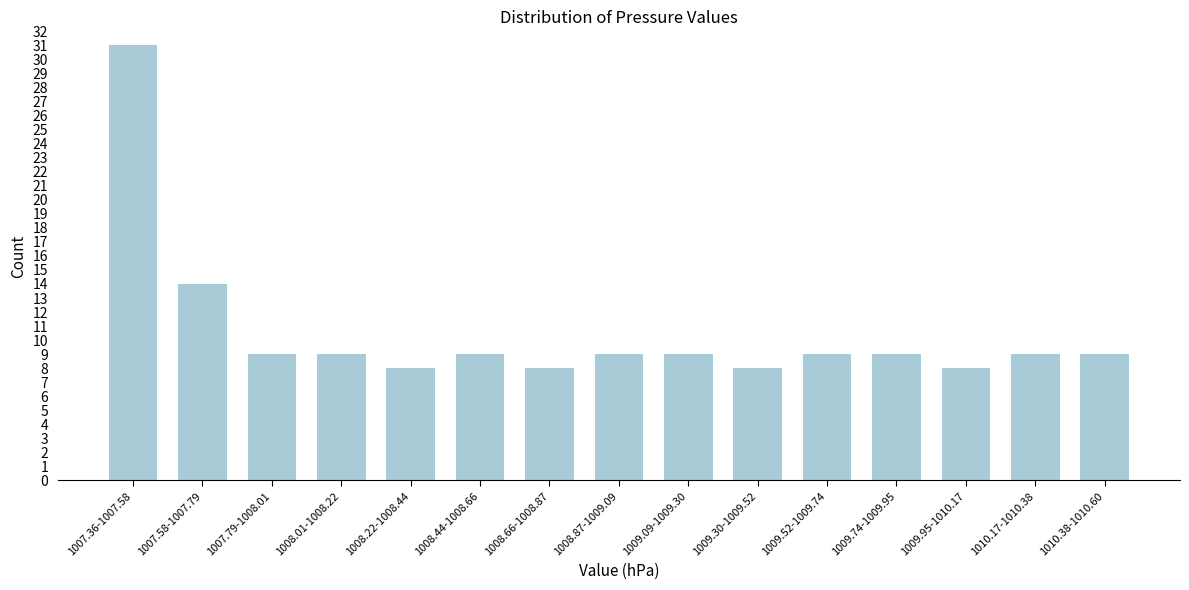

Reading left to right, what are all the values shown in this chart?

31	14	9	9	8	9	8	9	9	8	9	9	8	9	9